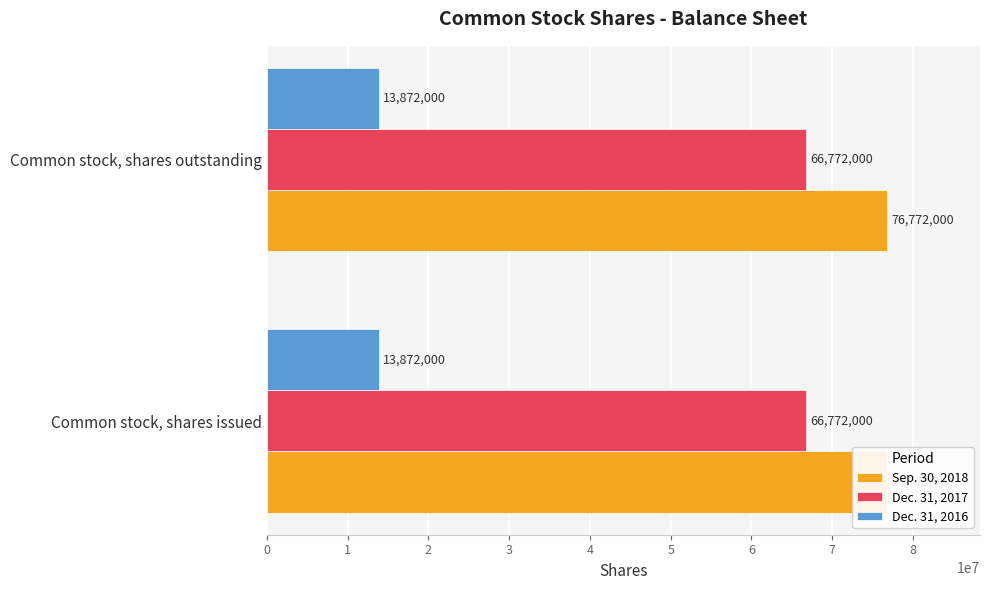

Which series has the largest total across all categories?

Sep. 30, 2018